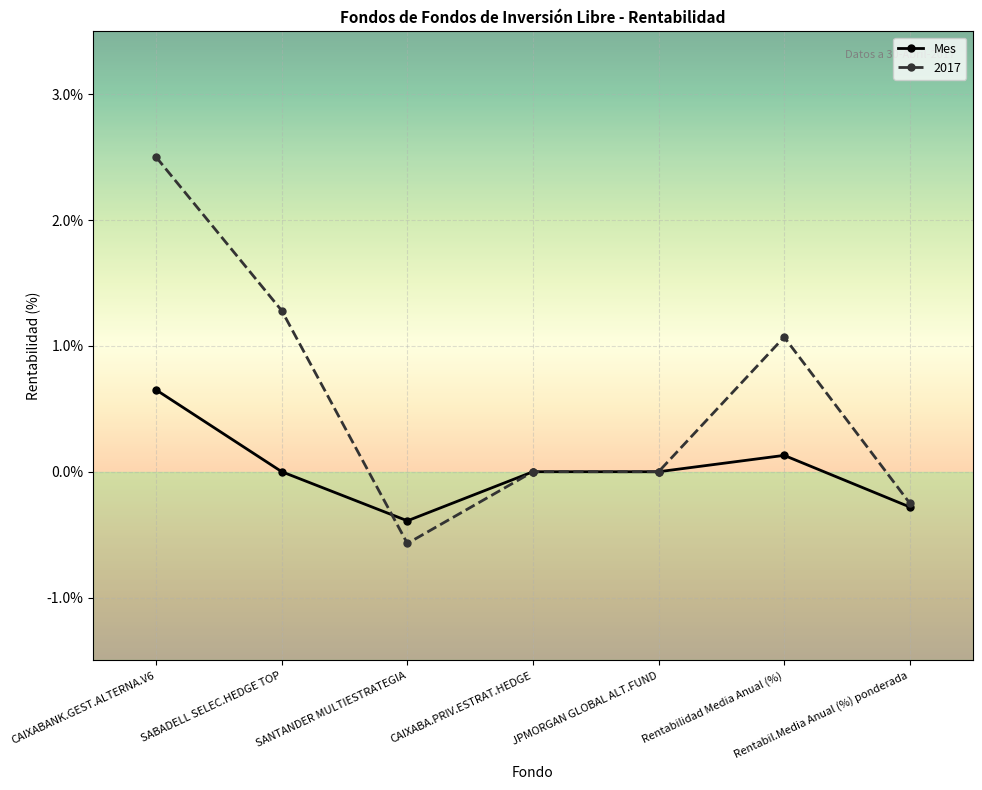

How many distinct data groups are displayed?

2